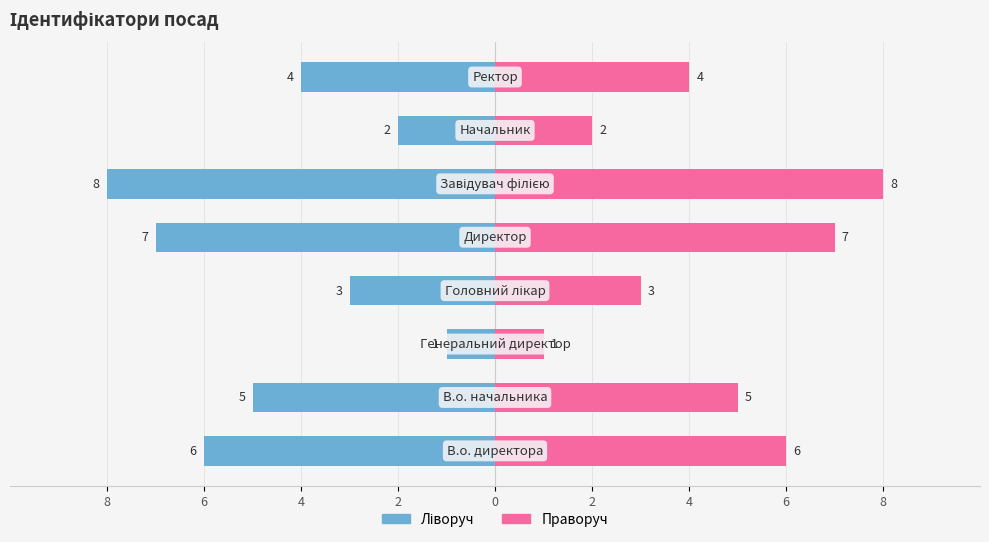

What is the difference between the maximum and minimum values in the Ідентифікатор (ліво) series?

7